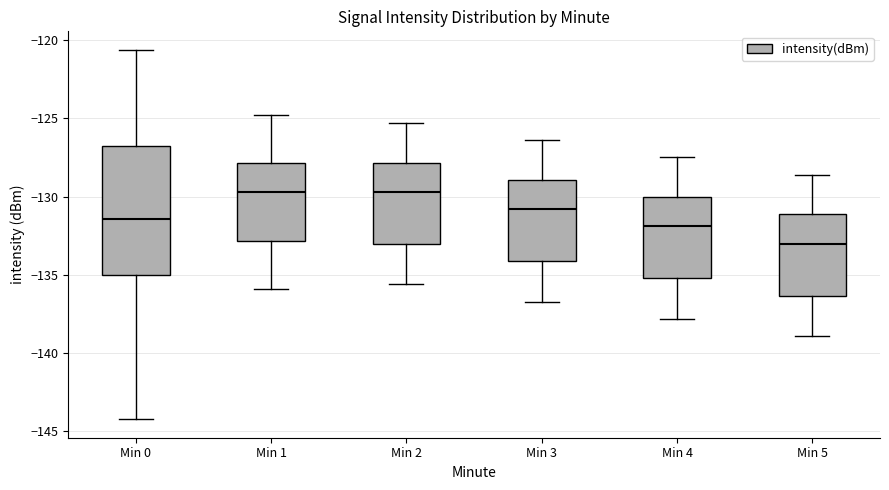

Reading left to right, transcribe this box plot: for each box, give where its median line is, the range the box spans, and where its two whiskers end, as read against the y-axis. The values are not printed on the chart, so give them approximately, as read against the axis.

Min 0: median -131.5, box -135.0 to -127.0, whiskers -144.0 to -120.5
Min 1: median -129.5, box -133.0 to -128.0, whiskers -136.0 to -125.0
Min 2: median -129.5, box -133.0 to -128.0, whiskers -135.5 to -125.5
Min 3: median -131.0, box -134.0 to -129.0, whiskers -136.5 to -126.5
Min 4: median -132.0, box -135.0 to -130.0, whiskers -138.0 to -127.5
Min 5: median -133.0, box -136.5 to -131.0, whiskers -139.0 to -128.5